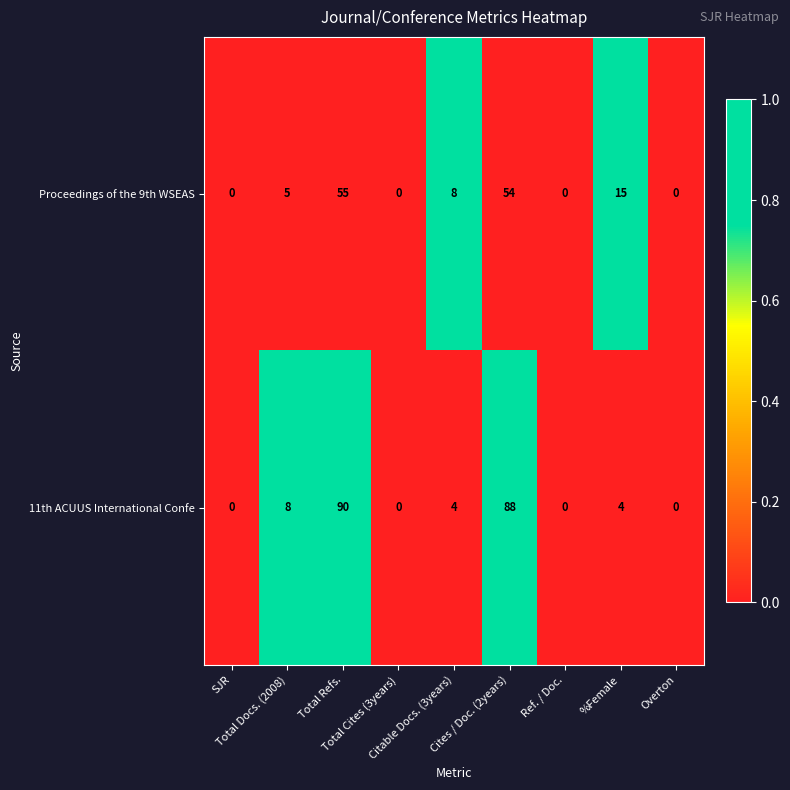

List the series in order of their peak value, lowest first.

Proceedings of the 9th WSEAS, 11th ACUUS International Confe